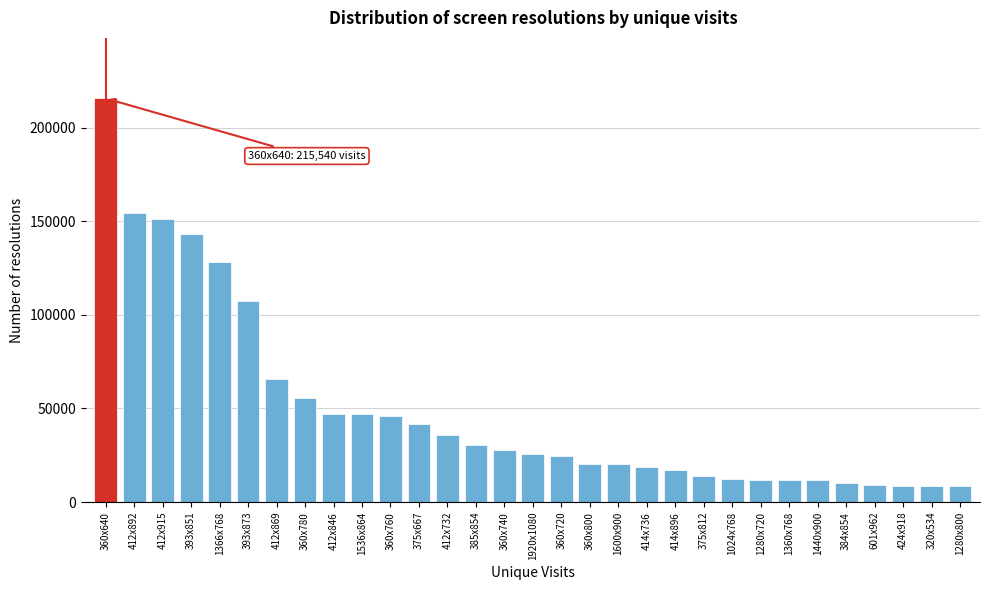

What is the value of the 26th bar from the left?

11831